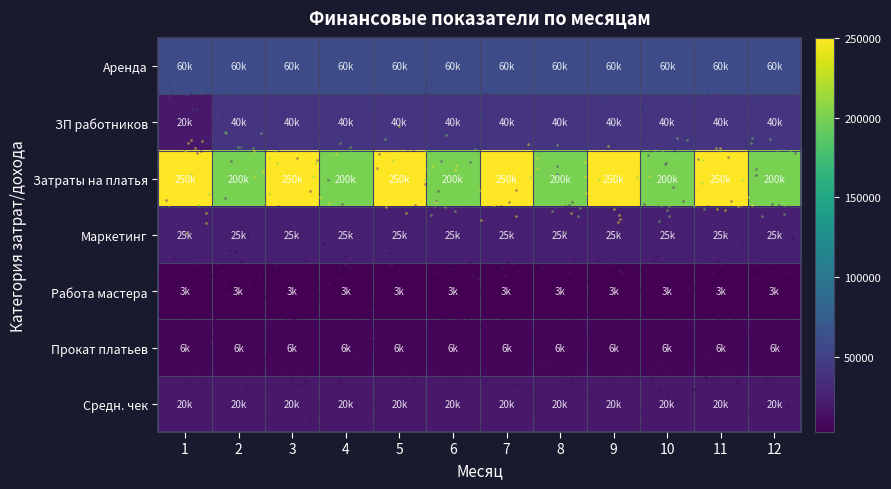

Reading left to right, transcribe all the data shown in this chart.

Средн. чек: 1=20000	2=20000	3=20000	4=20000	5=20000	6=20000	7=20000	8=20000	9=20000	10=20000	11=20000	12=20000
Прокат платьев: 1=6000	2=6000	3=6000	4=6000	5=6000	6=6000	7=6000	8=6000	9=6000	10=6000	11=6000	12=6000
Работа мастера: 1=3000	2=3000	3=3000	4=3000	5=3000	6=3000	7=3000	8=3000	9=3000	10=3000	11=3000	12=3000
Маркетинг: 1=25000	2=25000	3=25000	4=25000	5=25000	6=25000	7=25000	8=25000	9=25000	10=25000	11=25000	12=25000
Затраты на платья: 1=250000	2=200000	3=250000	4=200000	5=250000	6=200000	7=250000	8=200000	9=250000	10=200000	11=250000	12=200000
ЗП работников: 1=20000	2=40000	3=40000	4=40000	5=40000	6=40000	7=40000	8=40000	9=40000	10=40000	11=40000	12=40000
Аренда: 1=60000	2=60000	3=60000	4=60000	5=60000	6=60000	7=60000	8=60000	9=60000	10=60000	11=60000	12=60000